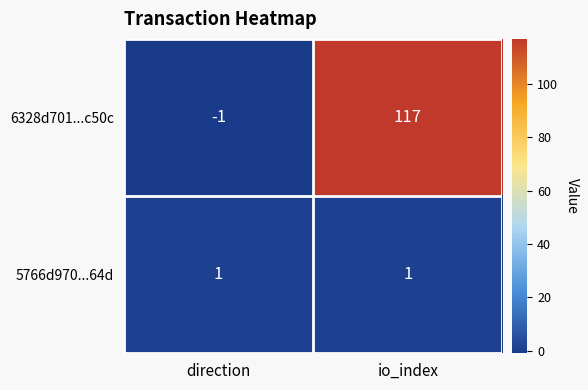

What is the average value of the 6328d701...c50c series?

58